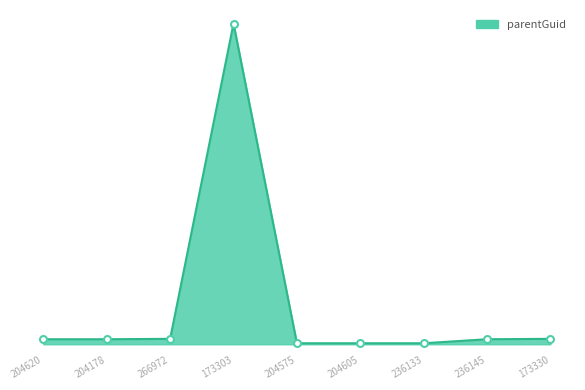

List the labels in order of value, smallest first.

204575, 204605, 236133, 204620, 204178, 236145, 266972, 173330, 173303